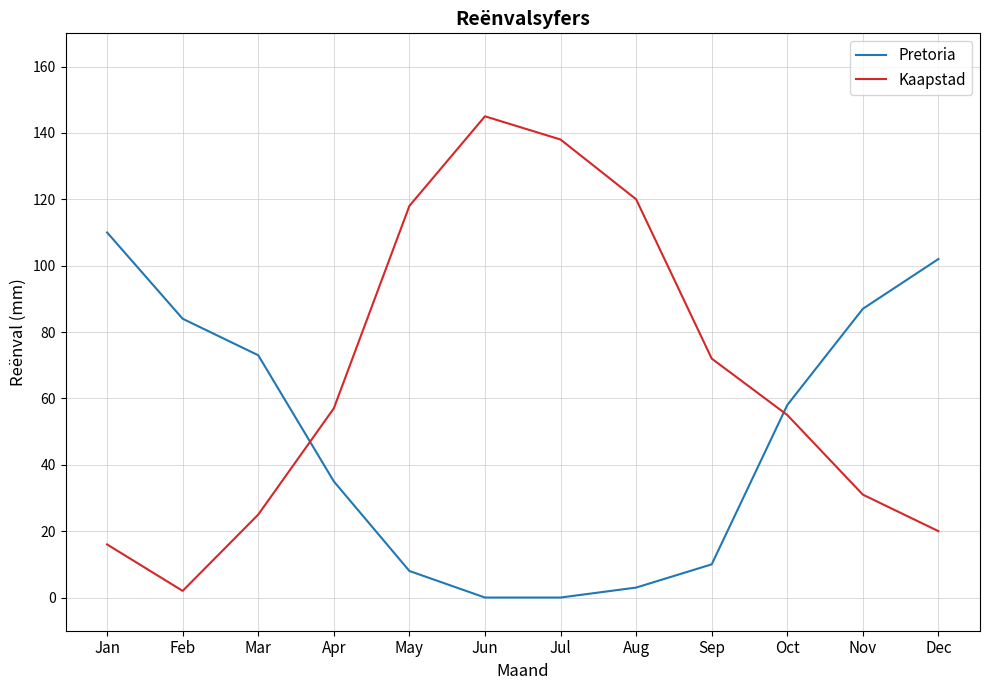

Which series ends up on top after the final intersection of Pretoria and Kaapstad?

Pretoria